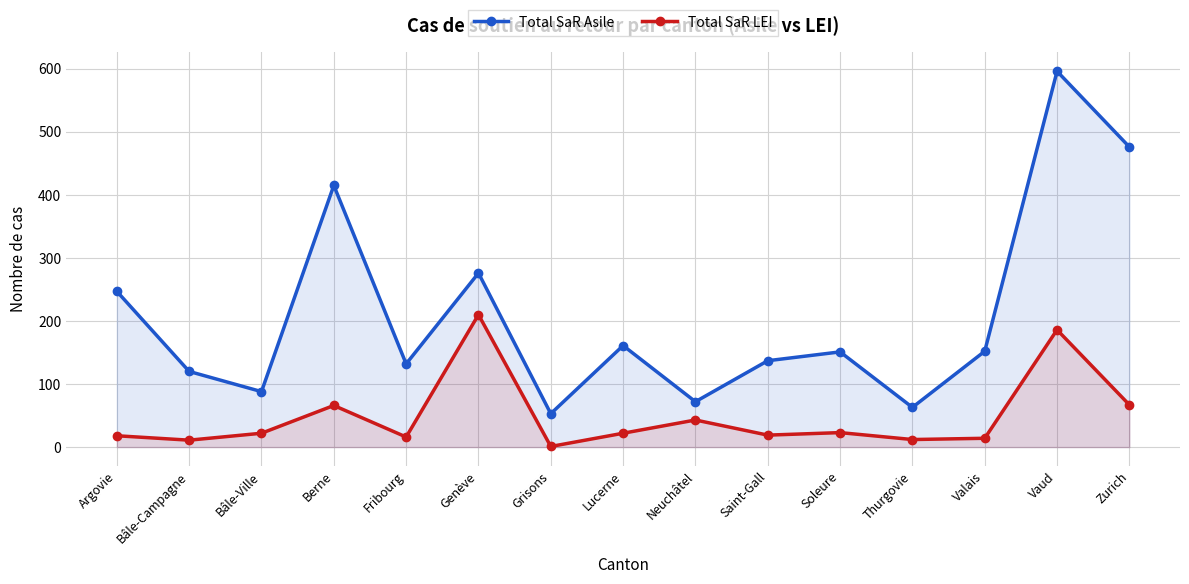

Reading left to right, extract all data points from this chart.

Total SaR Asile: 247	120	88	415	132	276	53	161	72	137	151	63	152	596	476
Total SaR LEI: 18	11	22	66	16	210	1	22	43	19	23	12	14	186	67